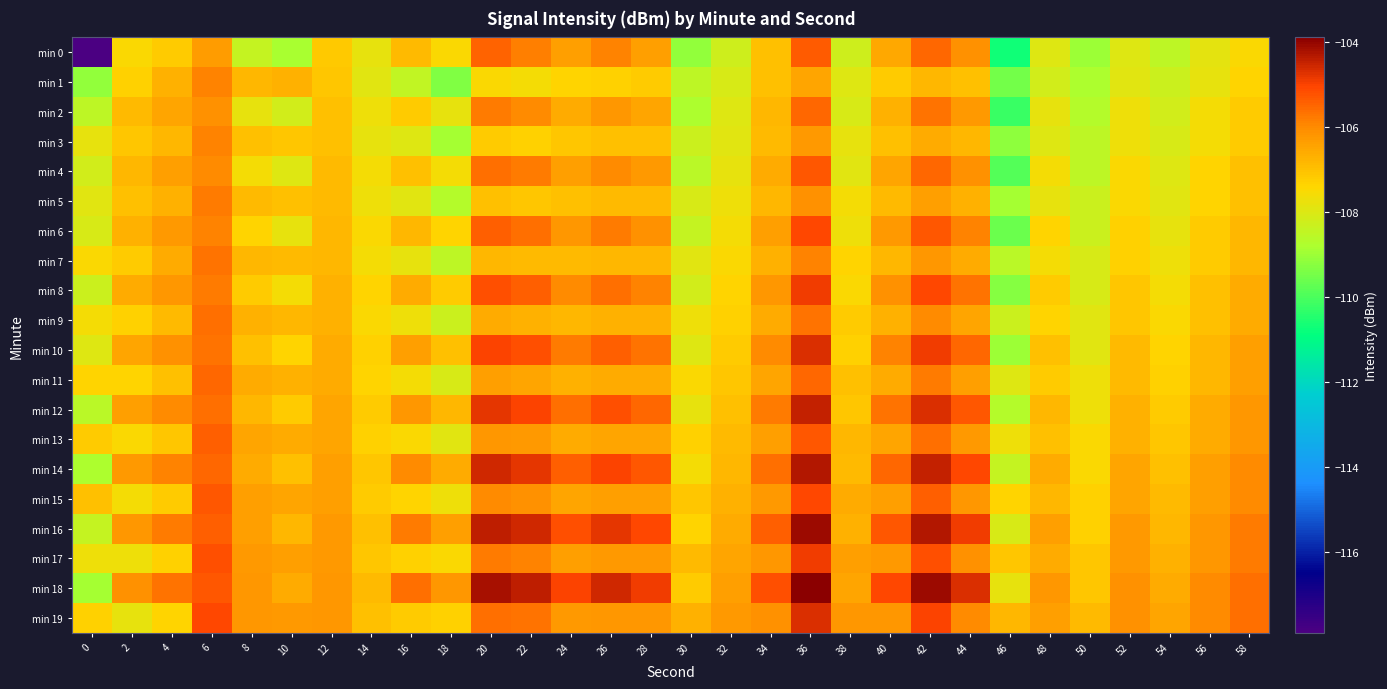

Reading left to right, transcribe all the data shown in this chart.

min 0: 0=-117.9	2=-107.5	4=-107.2	6=-106.4	8=-108.4	10=-108.8	12=-107.2	14=-107.8	16=-106.9	18=-107.5	20=-105.5	22=-105.8	24=-106.4	26=-105.9	28=-106.4	30=-109.1	32=-108.2	34=-107.0	36=-105.3	38=-108.3	40=-106.5	42=-105.5	44=-106.1	46=-110.7	48=-108.0	50=-109.0	52=-108.0	54=-108.5	56=-107.9	58=-107.5
min 1: 0=-109.1	2=-107.3	4=-106.7	6=-105.9	8=-106.8	10=-106.7	12=-107.1	14=-107.9	16=-108.4	18=-109.4	20=-107.5	22=-107.6	24=-107.4	26=-107.3	28=-107.2	30=-108.5	32=-108.1	34=-107.0	36=-106.5	38=-108.0	40=-107.2	42=-106.8	44=-107.0	46=-109.5	48=-108.2	50=-108.8	52=-107.9	54=-108.3	56=-107.8	58=-107.4
min 2: 0=-108.5	2=-106.9	4=-106.5	6=-106.1	8=-107.8	10=-108.2	12=-107.0	14=-107.7	16=-107.2	18=-107.8	20=-105.8	22=-106.0	24=-106.6	26=-106.2	28=-106.5	30=-108.8	32=-108.0	34=-106.8	36=-105.5	38=-108.1	40=-106.7	42=-105.7	44=-106.3	46=-110.2	48=-107.8	50=-108.7	52=-107.7	54=-108.2	56=-107.6	58=-107.2
min 3: 0=-107.8	2=-107.1	4=-106.8	6=-105.9	8=-107.0	10=-107.1	12=-107.0	14=-107.8	16=-108.0	18=-108.9	20=-107.2	22=-107.3	24=-107.1	26=-107.0	28=-107.0	30=-108.3	32=-107.9	34=-106.9	36=-106.3	38=-107.8	40=-107.0	42=-106.6	44=-106.8	46=-109.2	48=-108.0	50=-108.5	52=-107.7	54=-108.1	56=-107.6	58=-107.2
min 4: 0=-108.2	2=-106.8	4=-106.4	6=-106.0	8=-107.6	10=-108.0	12=-106.9	14=-107.6	16=-107.0	18=-107.6	20=-105.6	22=-105.8	24=-106.4	26=-106.0	28=-106.3	30=-108.6	32=-107.8	34=-106.6	36=-105.3	38=-107.9	40=-106.5	42=-105.5	44=-106.1	46=-109.9	48=-107.6	50=-108.5	52=-107.5	54=-108.0	56=-107.4	58=-107.0
min 5: 0=-107.9	2=-107.0	4=-106.7	6=-105.8	8=-106.9	10=-107.0	12=-106.9	14=-107.7	16=-107.9	18=-108.7	20=-107.0	22=-107.1	24=-107.0	26=-106.9	28=-106.9	30=-108.1	32=-107.7	34=-106.8	36=-106.1	38=-107.6	40=-106.9	42=-106.4	44=-106.7	46=-108.9	48=-107.8	50=-108.3	52=-107.5	54=-107.9	56=-107.4	58=-107.0
min 6: 0=-108.1	2=-106.7	4=-106.3	6=-105.9	8=-107.4	10=-107.8	12=-106.8	14=-107.5	16=-106.8	18=-107.4	20=-105.4	22=-105.6	24=-106.2	26=-105.8	28=-106.1	30=-108.4	32=-107.6	34=-106.4	36=-105.1	38=-107.7	40=-106.3	42=-105.3	44=-105.9	46=-109.6	48=-107.4	50=-108.3	52=-107.3	54=-107.8	56=-107.2	58=-106.8
min 7: 0=-107.5	2=-107.2	4=-106.6	6=-105.7	8=-106.8	10=-106.9	12=-106.8	14=-107.6	16=-107.8	18=-108.5	20=-106.8	22=-106.9	24=-106.9	26=-106.8	28=-106.8	30=-107.9	32=-107.5	34=-106.7	36=-105.9	38=-107.4	40=-106.8	42=-106.2	44=-106.6	46=-108.6	48=-107.6	50=-108.1	52=-107.3	54=-107.7	56=-107.2	58=-106.8
min 8: 0=-108.3	2=-106.6	4=-106.2	6=-105.8	8=-107.2	10=-107.6	12=-106.7	14=-107.4	16=-106.6	18=-107.2	20=-105.2	22=-105.4	24=-106.0	26=-105.6	28=-105.9	30=-108.2	32=-107.4	34=-106.2	36=-104.9	38=-107.5	40=-106.1	42=-105.1	44=-105.7	46=-109.3	48=-107.2	50=-108.1	52=-107.1	54=-107.6	56=-107.0	58=-106.6
min 9: 0=-107.6	2=-107.3	4=-106.9	6=-105.6	8=-106.7	10=-106.8	12=-106.7	14=-107.5	16=-107.7	18=-108.3	20=-106.6	22=-106.7	24=-106.8	26=-106.7	28=-106.7	30=-107.7	32=-107.3	34=-106.6	36=-105.7	38=-107.2	40=-106.7	42=-106.0	44=-106.5	46=-108.3	48=-107.4	50=-107.9	52=-107.1	54=-107.5	56=-107.0	58=-106.6
min 10: 0=-108.0	2=-106.5	4=-106.1	6=-105.7	8=-107.0	10=-107.4	12=-106.6	14=-107.3	16=-106.4	18=-107.0	20=-105.0	22=-105.2	24=-105.8	26=-105.4	28=-105.7	30=-108.0	32=-107.2	34=-106.0	36=-104.7	38=-107.3	40=-105.9	42=-104.9	44=-105.5	46=-109.0	48=-107.0	50=-107.9	52=-106.9	54=-107.4	56=-106.8	58=-106.4
min 11: 0=-107.4	2=-107.4	4=-107.0	6=-105.5	8=-106.6	10=-106.7	12=-106.6	14=-107.4	16=-107.6	18=-108.1	20=-106.4	22=-106.5	24=-106.7	26=-106.6	28=-106.6	30=-107.5	32=-107.1	34=-106.5	36=-105.5	38=-107.0	40=-106.6	42=-105.8	44=-106.4	46=-108.0	48=-107.2	50=-107.7	52=-106.9	54=-107.3	56=-106.8	58=-106.4
min 12: 0=-108.6	2=-106.4	4=-106.0	6=-105.6	8=-106.8	10=-107.2	12=-106.5	14=-107.2	16=-106.2	18=-106.8	20=-104.8	22=-105.0	24=-105.6	26=-105.2	28=-105.5	30=-107.8	32=-107.0	34=-105.8	36=-104.5	38=-107.1	40=-105.7	42=-104.7	44=-105.3	46=-108.7	48=-106.8	50=-107.7	52=-106.7	54=-107.2	56=-106.6	58=-106.2
min 13: 0=-107.2	2=-107.5	4=-107.1	6=-105.4	8=-106.5	10=-106.6	12=-106.5	14=-107.3	16=-107.5	18=-107.9	20=-106.2	22=-106.3	24=-106.6	26=-106.5	28=-106.5	30=-107.3	32=-106.9	34=-106.4	36=-105.3	38=-106.8	40=-106.5	42=-105.6	44=-106.3	46=-107.7	48=-107.0	50=-107.5	52=-106.7	54=-107.1	56=-106.6	58=-106.2
min 14: 0=-108.8	2=-106.3	4=-105.9	6=-105.5	8=-106.6	10=-107.0	12=-106.4	14=-107.1	16=-106.0	18=-106.6	20=-104.6	22=-104.8	24=-105.4	26=-105.0	28=-105.3	30=-107.6	32=-106.8	34=-105.6	36=-104.3	38=-106.9	40=-105.5	42=-104.5	44=-105.1	46=-108.4	48=-106.6	50=-107.5	52=-106.5	54=-107.0	56=-106.4	58=-106.0
min 15: 0=-107.0	2=-107.6	4=-107.2	6=-105.3	8=-106.4	10=-106.5	12=-106.4	14=-107.2	16=-107.4	18=-107.7	20=-106.0	22=-106.1	24=-106.5	26=-106.4	28=-106.4	30=-107.1	32=-106.7	34=-106.3	36=-105.1	38=-106.6	40=-106.4	42=-105.4	44=-106.2	46=-107.4	48=-106.8	50=-107.3	52=-106.5	54=-106.9	56=-106.4	58=-106.0
min 16: 0=-108.4	2=-106.2	4=-105.8	6=-105.4	8=-106.4	10=-106.8	12=-106.3	14=-107.0	16=-105.8	18=-106.4	20=-104.4	22=-104.6	24=-105.2	26=-104.8	28=-105.1	30=-107.4	32=-106.6	34=-105.4	36=-104.1	38=-106.7	40=-105.3	42=-104.3	44=-104.9	46=-108.1	48=-106.4	50=-107.3	52=-106.3	54=-106.8	56=-106.2	58=-105.8
min 17: 0=-107.7	2=-107.7	4=-107.3	6=-105.2	8=-106.3	10=-106.4	12=-106.3	14=-107.1	16=-107.3	18=-107.5	20=-105.8	22=-105.9	24=-106.4	26=-106.3	28=-106.3	30=-106.9	32=-106.5	34=-106.2	36=-104.9	38=-106.4	40=-106.3	42=-105.2	44=-106.1	46=-107.1	48=-106.6	50=-107.1	52=-106.3	54=-106.7	56=-106.2	58=-105.8
min 18: 0=-108.9	2=-106.1	4=-105.7	6=-105.3	8=-106.2	10=-106.6	12=-106.2	14=-106.9	16=-105.6	18=-106.2	20=-104.2	22=-104.4	24=-105.0	26=-104.6	28=-104.9	30=-107.2	32=-106.4	34=-105.2	36=-103.9	38=-106.5	40=-105.1	42=-104.1	44=-104.7	46=-107.8	48=-106.2	50=-107.1	52=-106.1	54=-106.6	56=-106.0	58=-105.6
min 19: 0=-107.3	2=-107.8	4=-107.4	6=-105.1	8=-106.2	10=-106.3	12=-106.2	14=-107.0	16=-107.2	18=-107.3	20=-105.6	22=-105.7	24=-106.3	26=-106.2	28=-106.2	30=-106.7	32=-106.3	34=-106.1	36=-104.7	38=-106.2	40=-106.2	42=-105.0	44=-106.0	46=-106.8	48=-106.4	50=-106.9	52=-106.1	54=-106.5	56=-106.0	58=-105.6